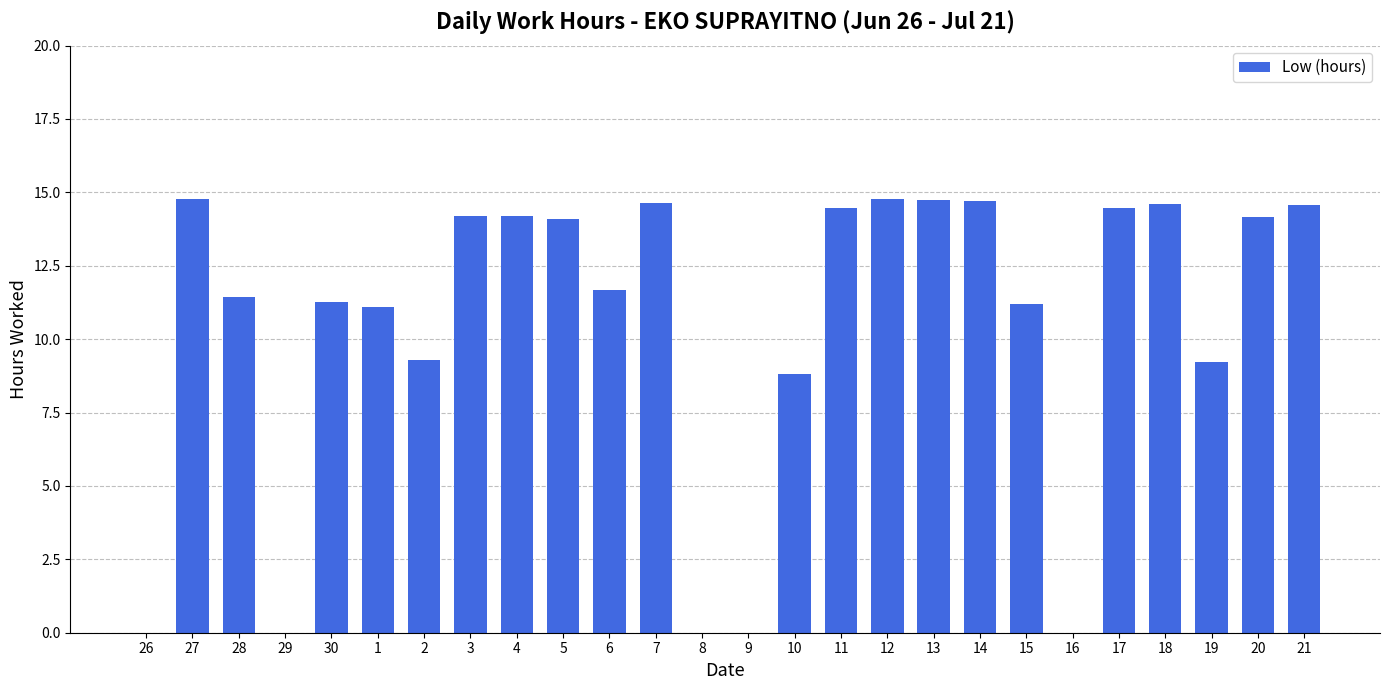

The value at 29 is 0.0. True or false?

True